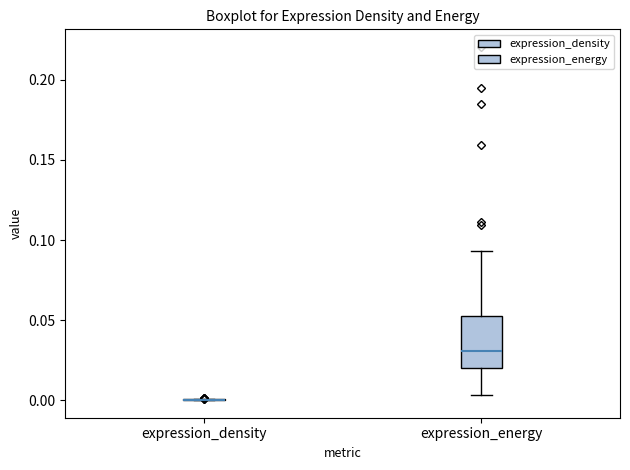

Reading left to right, transcribe this box plot: for each box, give where its median line is, the range the box spans, and where its two whiskers end, as read against the y-axis. The values are not printed on the chart, so give them approximately, as read against the axis.

expression_density: box collapsed to a line at 0.000, whiskers 0.000 to 0.000
expression_energy: median 0.030, box 0.020 to 0.055, whiskers 0.005 to 0.095